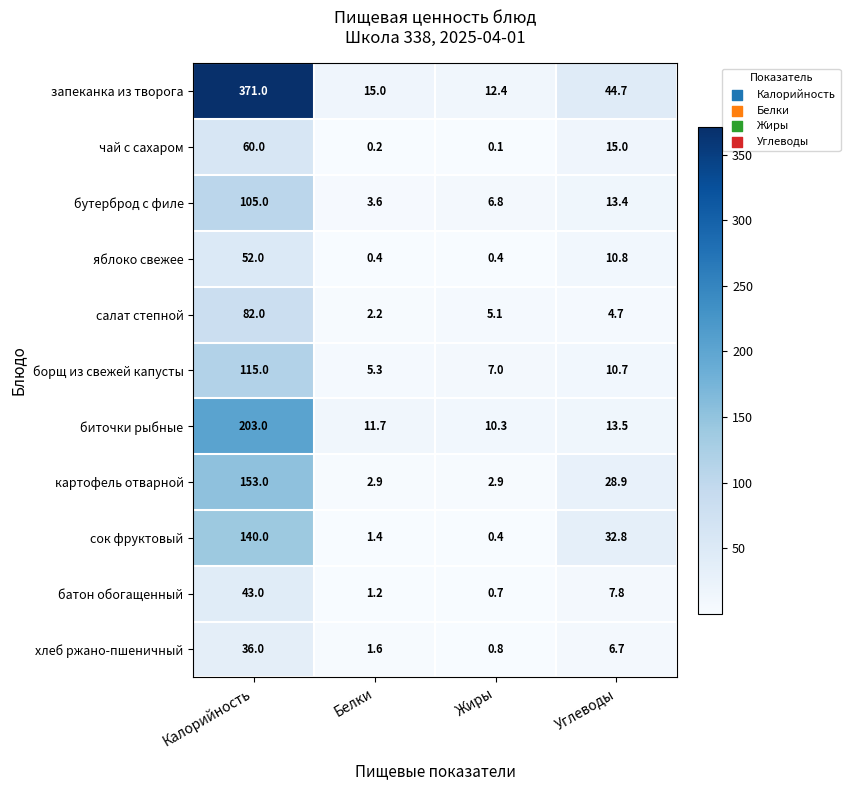

What is the sum of the бутерброд с филе values at Углеводы and Калорийность?

118.4